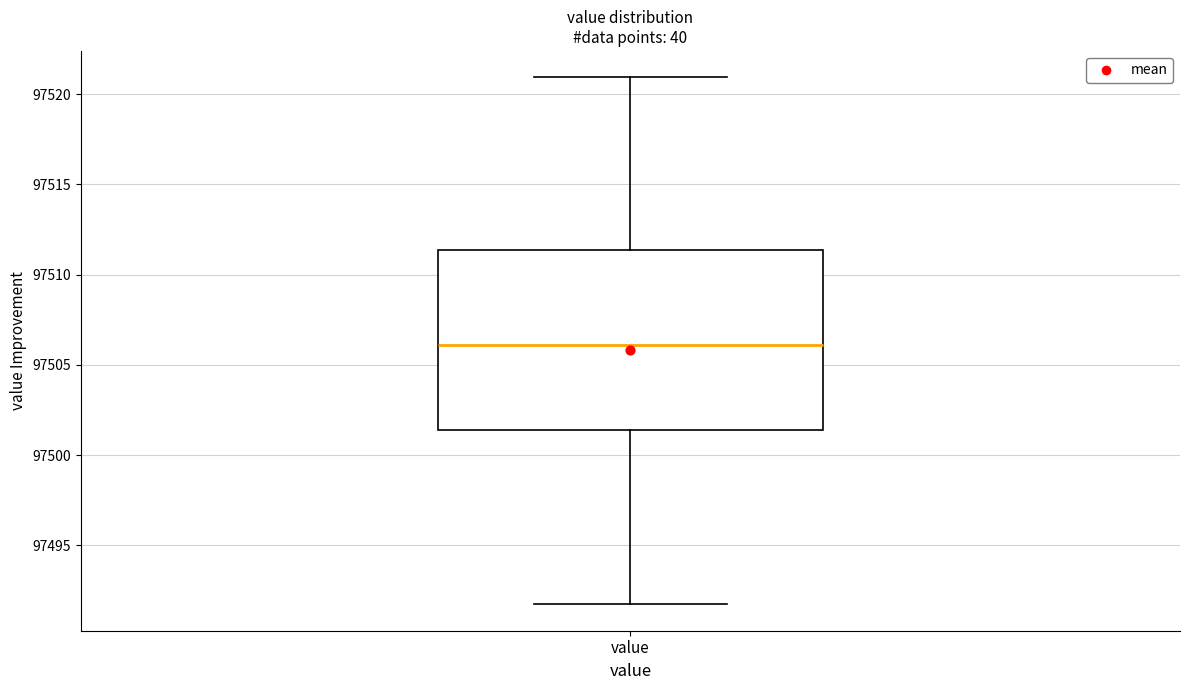

Read this box plot against the y-axis: the position of the median line, the range covered by the box, and the ends of both whiskers. The values are not printed on the chart, so give them approximately, as read against the axis.

median 97506.0, box 97501.5 to 97511.5, whiskers 97491.5 to 97521.0